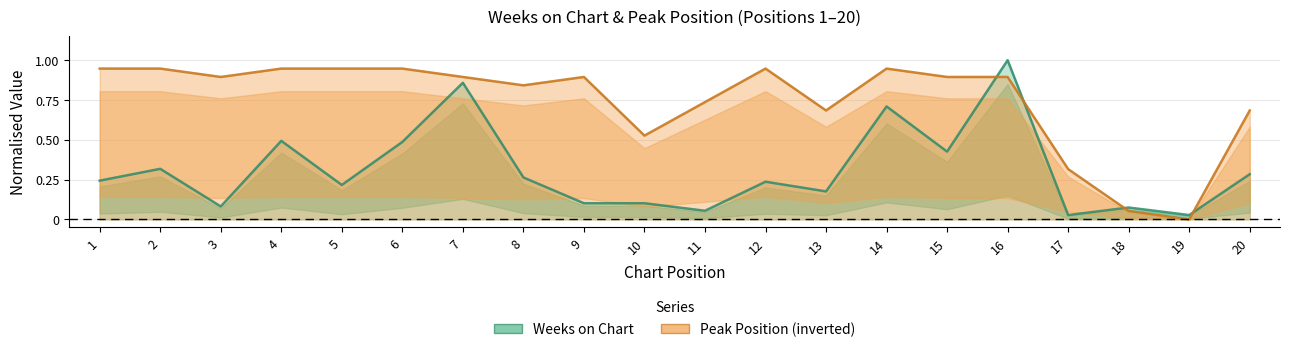

What are all the series names shown in the legend?

Weeks on Chart, Peak Position